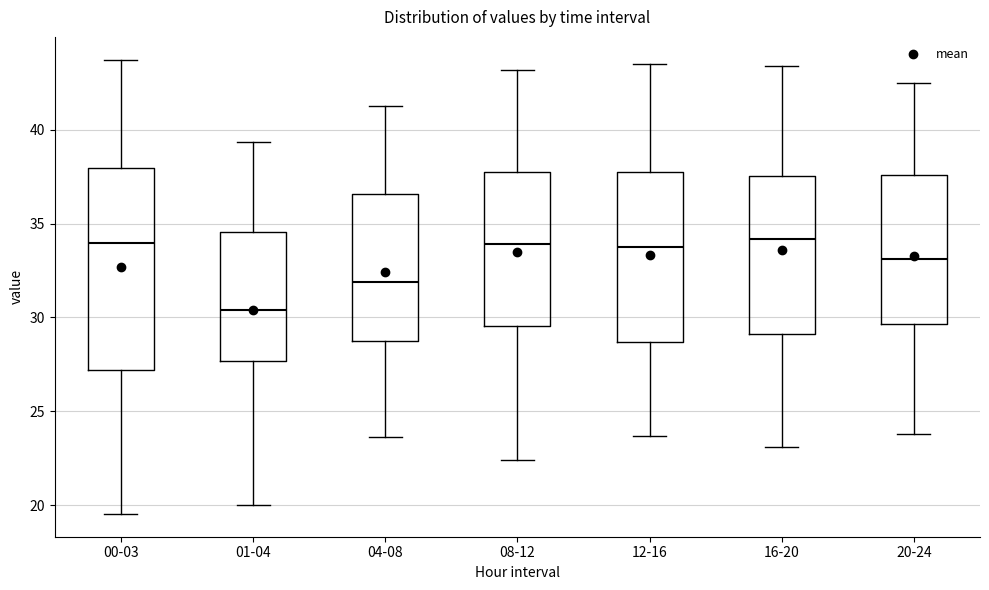

Which box has the lowest median line?

01-04